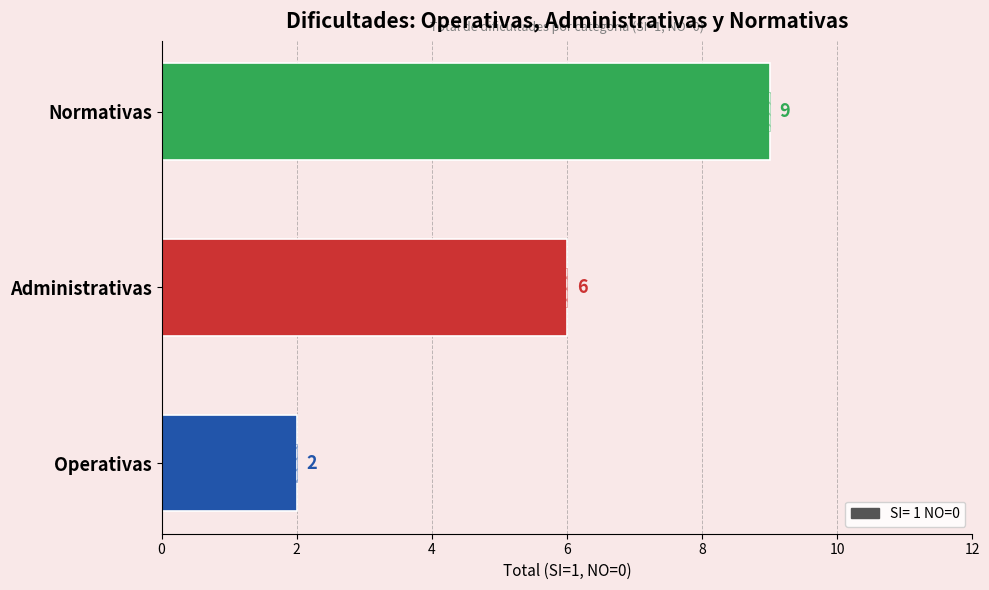

Where is the data nearest to the value 5?

Administrativas